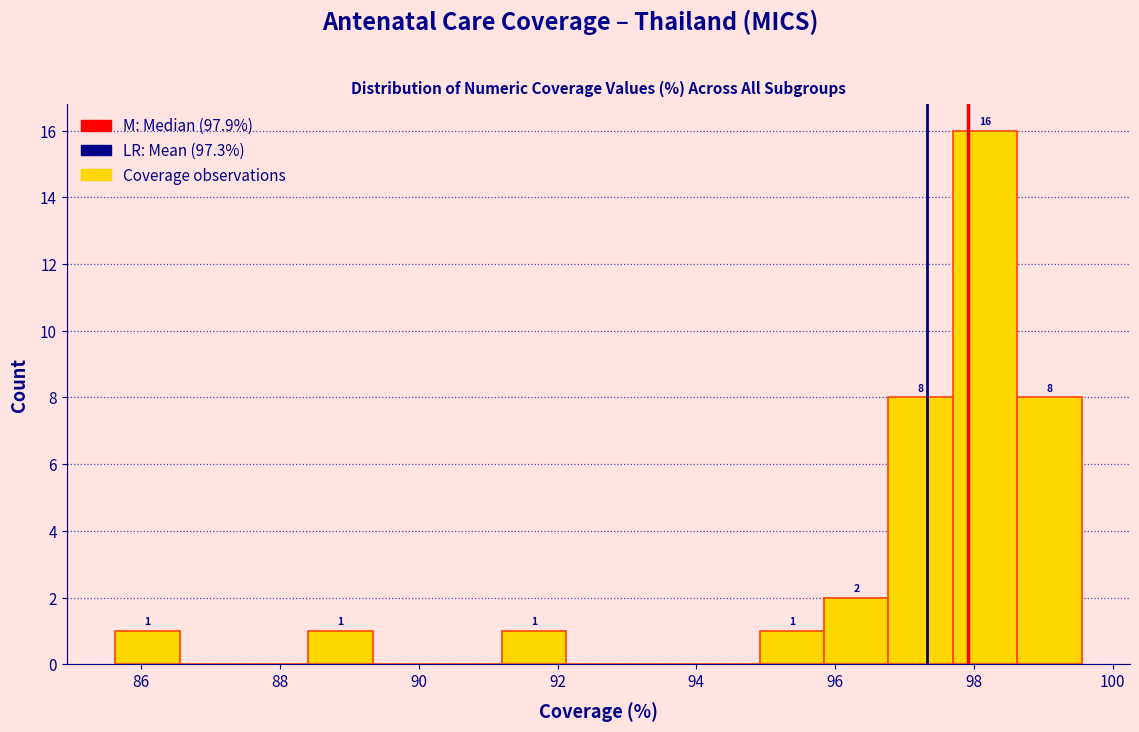

Over which range of the x-axis is the bar tallest?

97.6 to 98.6